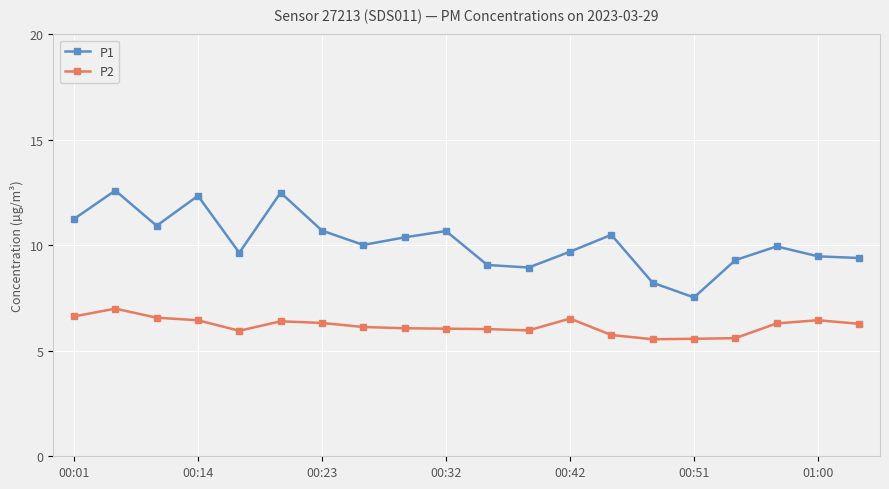

What is the difference between the maximum and second lowest values in the P2 series?

1.4